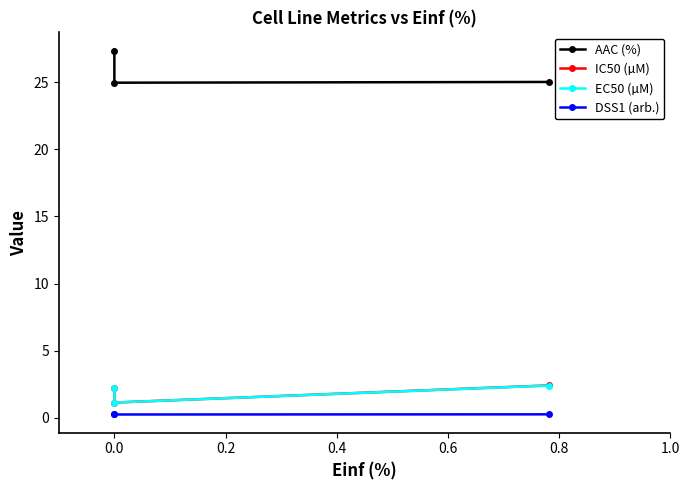

Between 0.0 and 0.2, which series saw the biggest shift?

IC50 (µM)